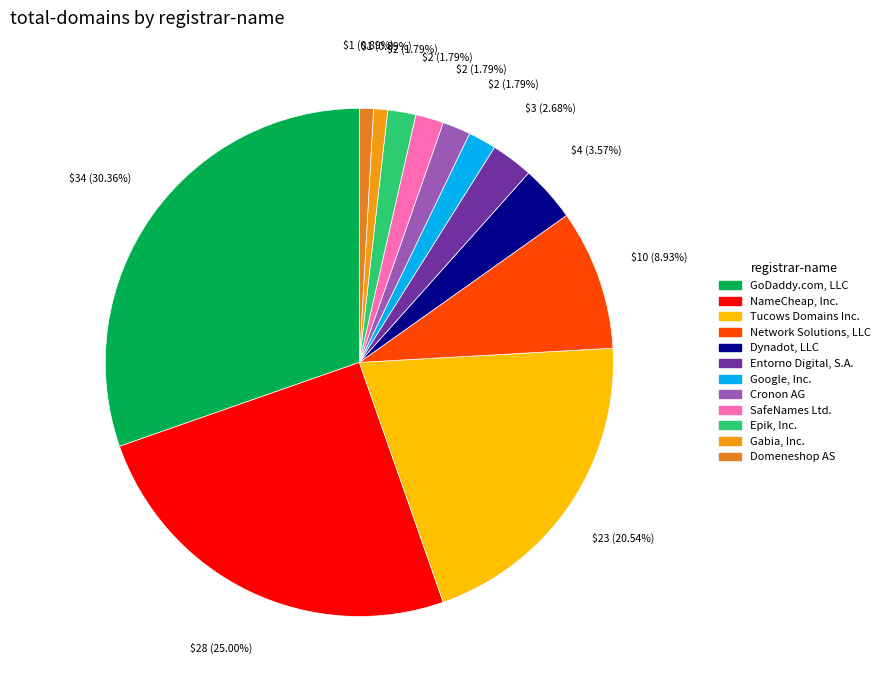

Is the sum of Cronon AG and Epik, Inc. greater than half?

No